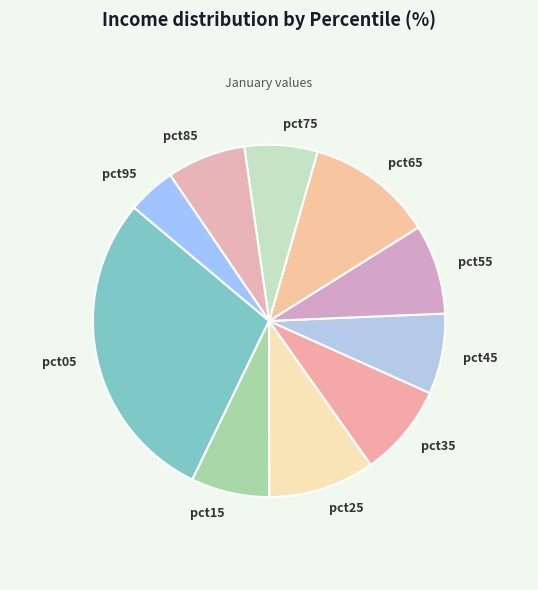

Between pct45 and pct05, which is larger?

pct05